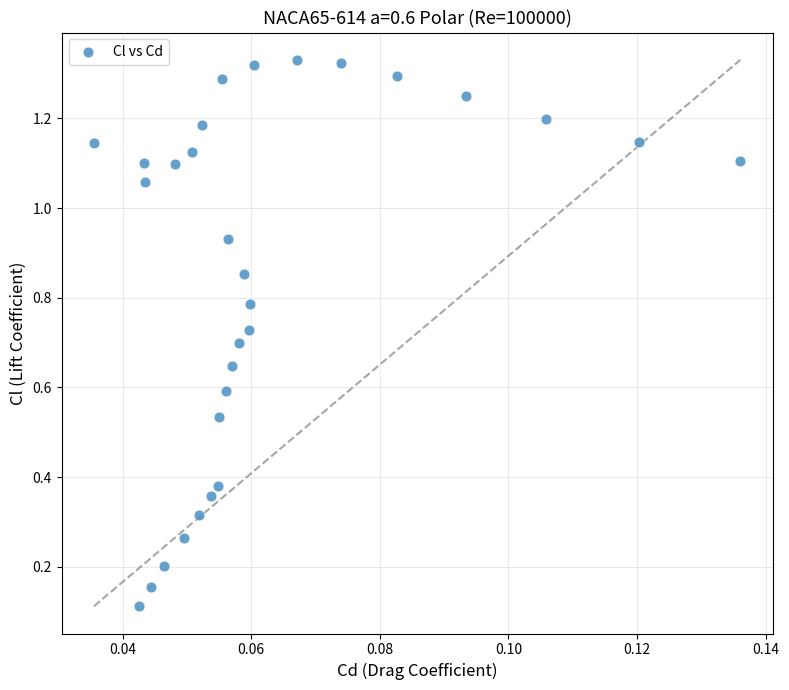

How many points are shown in the scatter plot?

30